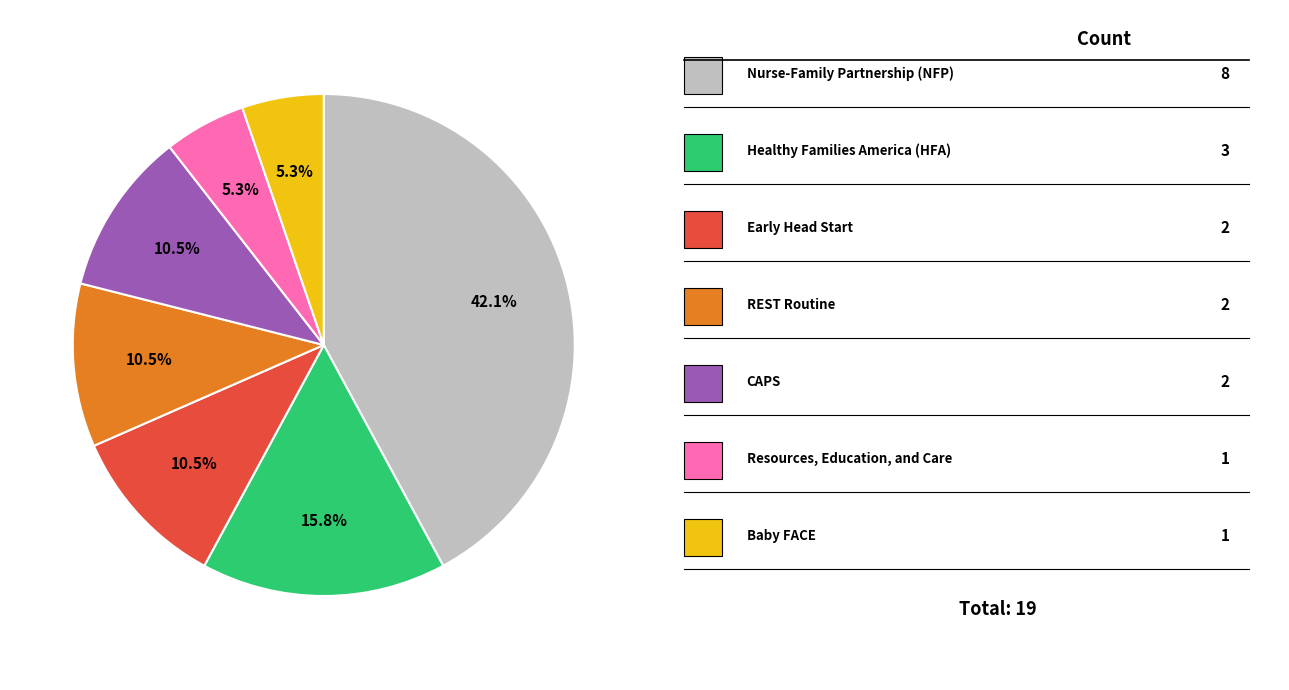

Is there a majority slice in this chart?

No